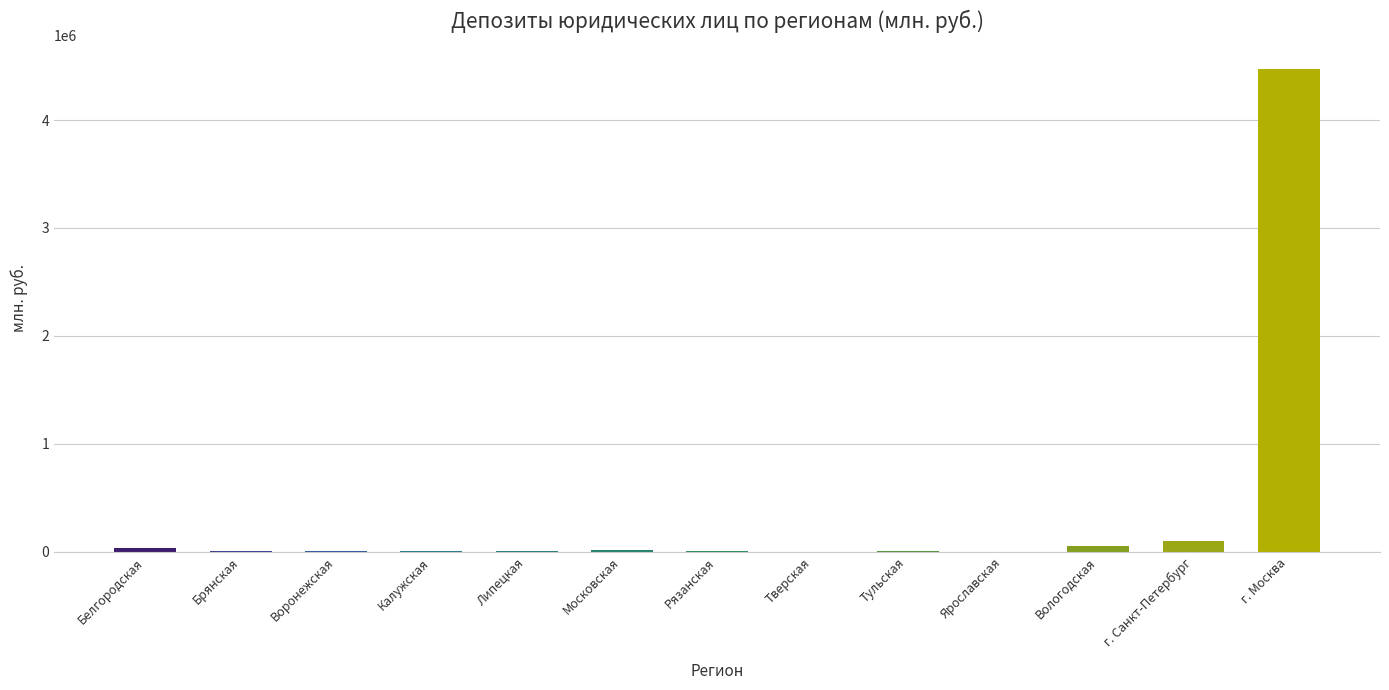

Which label corresponds to the largest value in the chart?

г. Москва